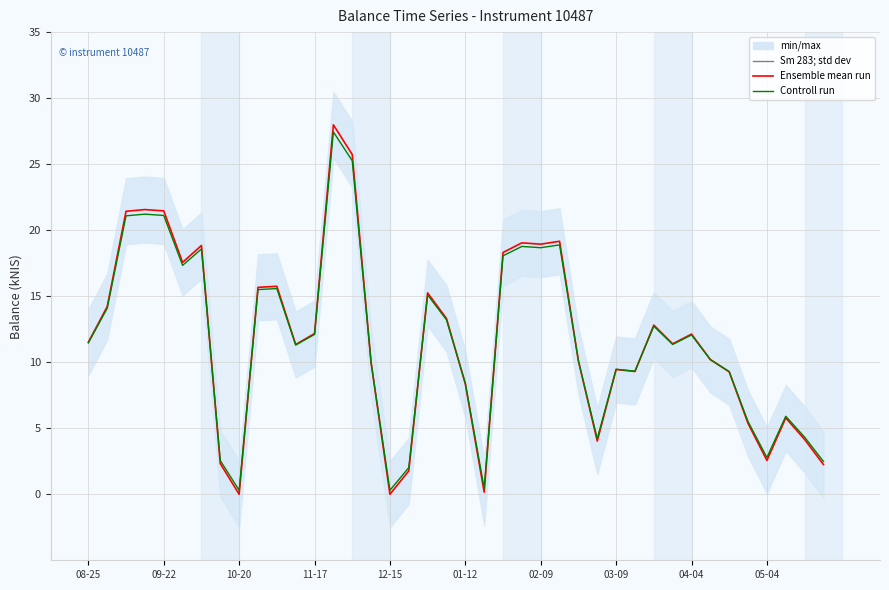

Rank the series at 10 from lowest to highest value.

Controll run, Ensemble mean run